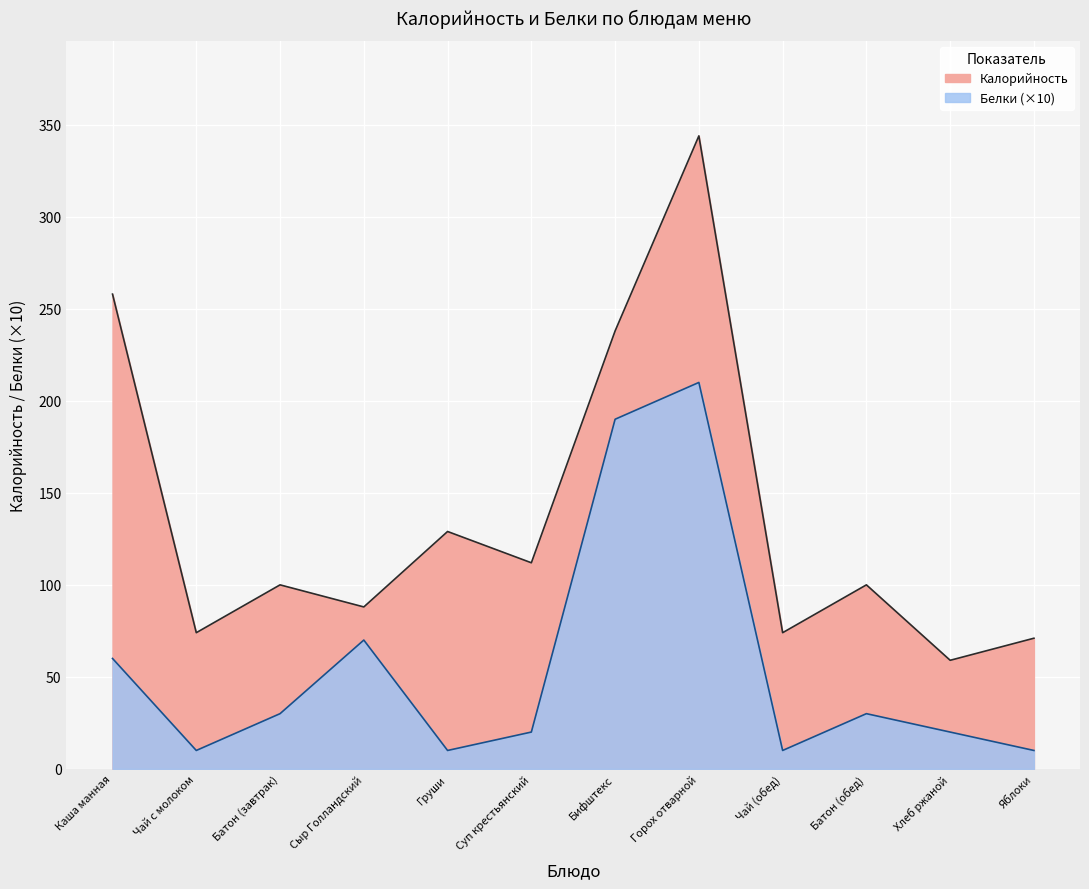

Is it true that Калорийность equals 100 at Яблоки?

False